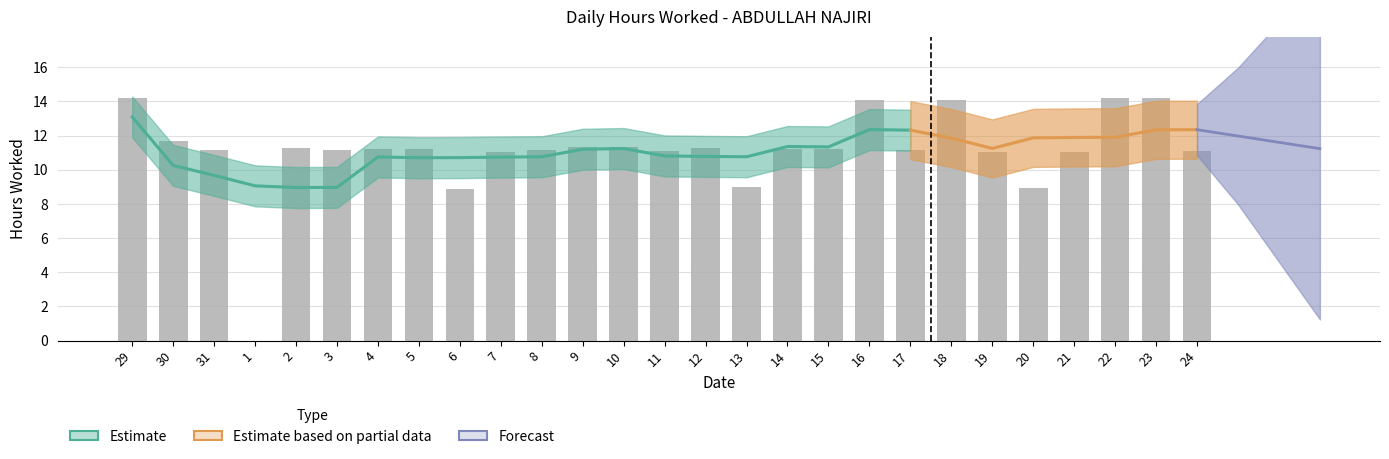

What is the label of the 9th bar from the right?

16